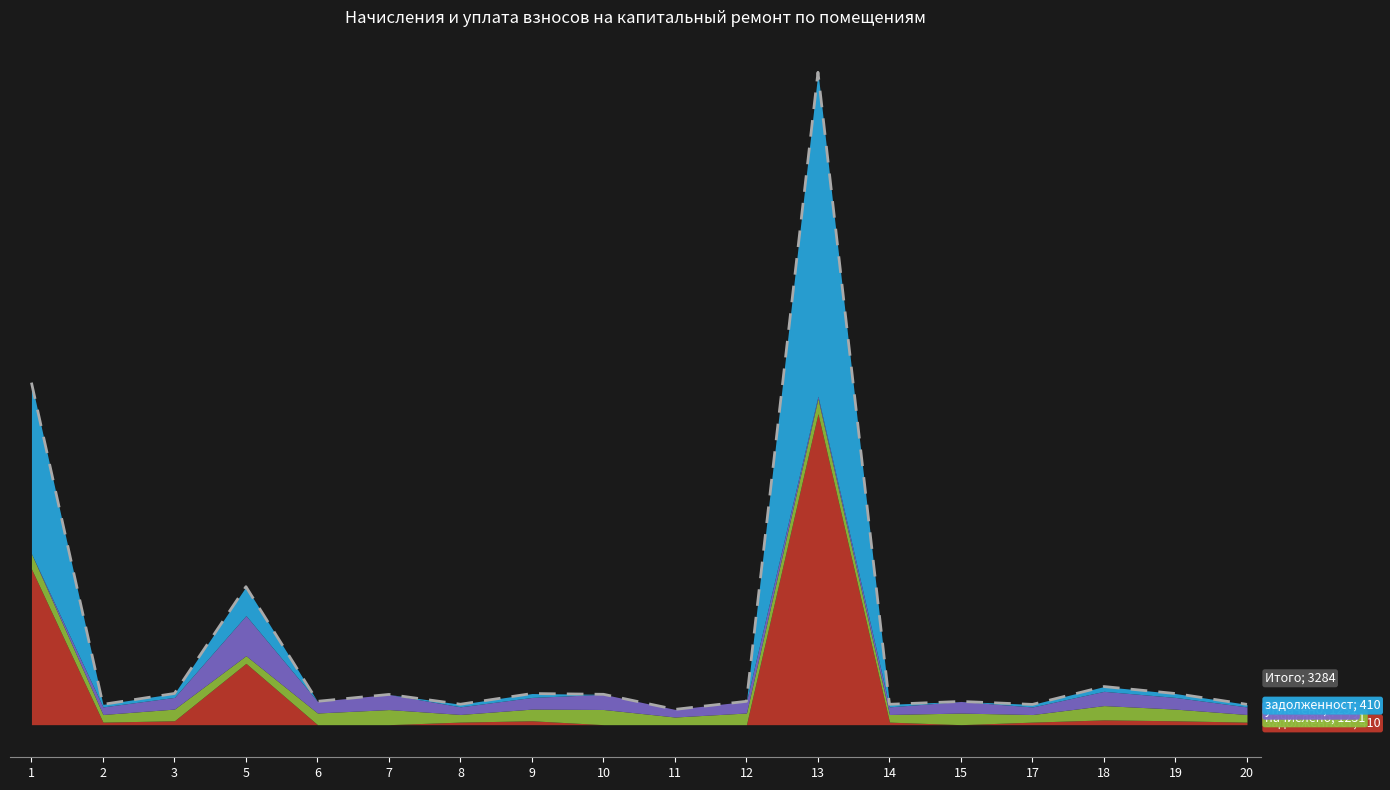

Is it true that the value at 14 is 3293.8?

True